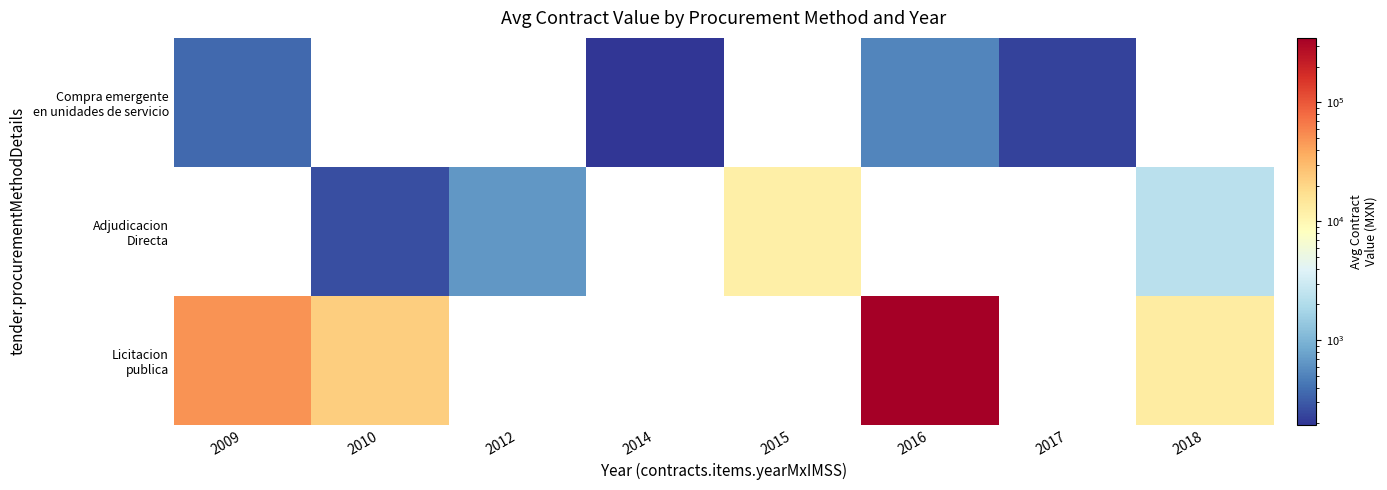

Where is Compra emergente en unidades de servicio nearest to the value 355?

2009